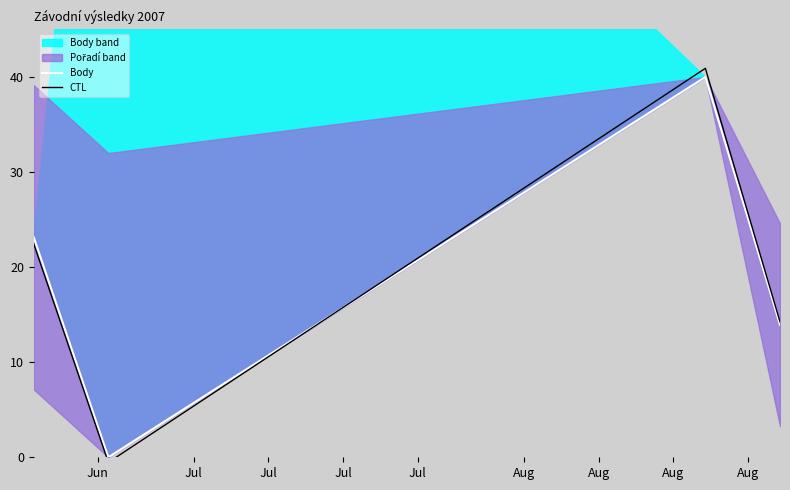

What is the spread (max minus min) of values at Jul?

0.5